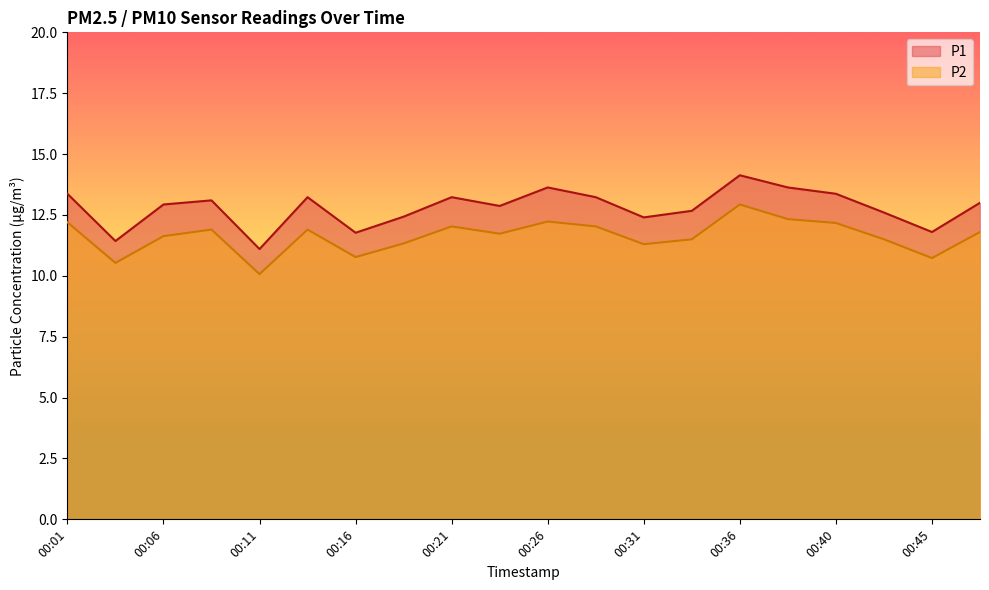

At how many categories does at least one series exceed 11?

20